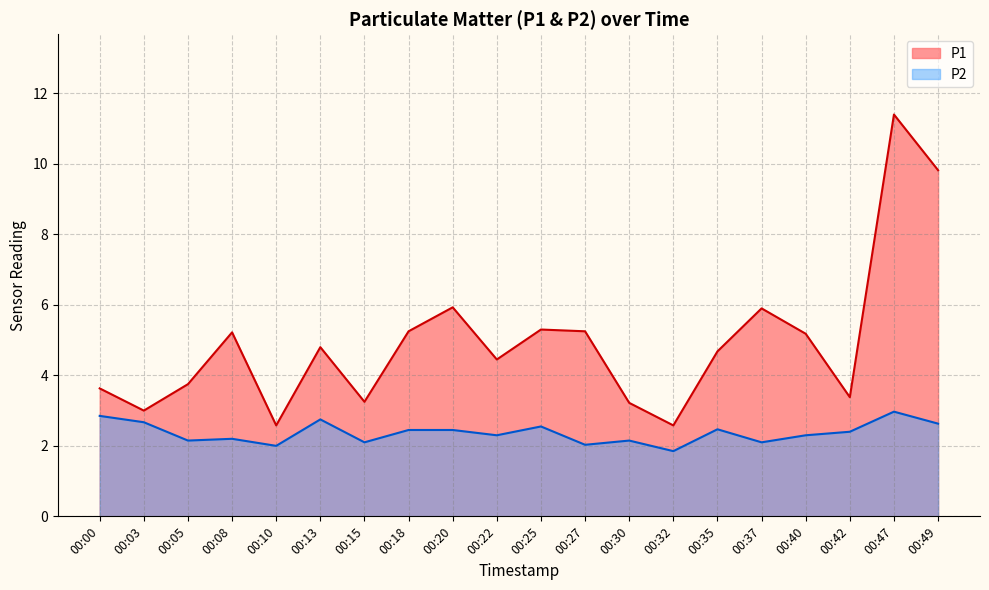

Between 00:37 and 00:30, which is larger?

00:37